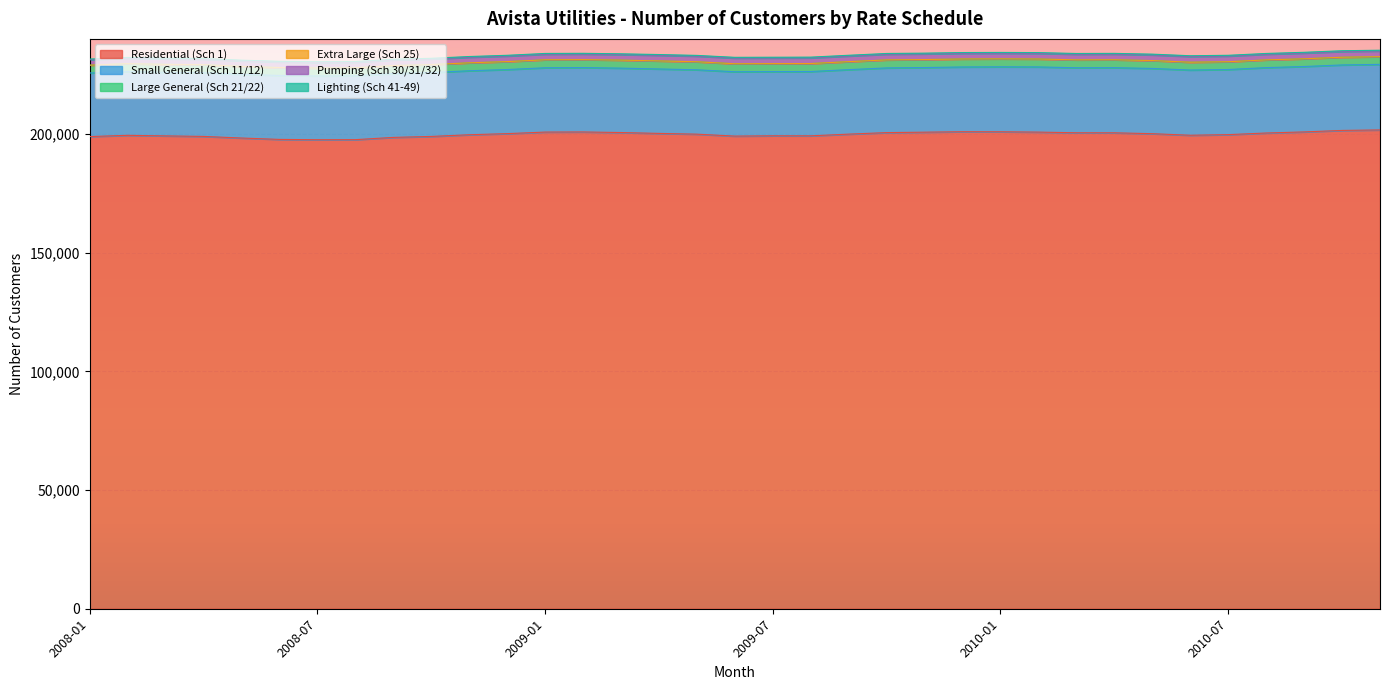

At 2008-01, list the series in order from smallest to largest.

Extra Large (Sch 25), Lighting (Sch 41-49), Pumping (Sch 30/31/32), Large General (Sch 21/22), Small General (Sch 11/12), Residential (Sch 1)